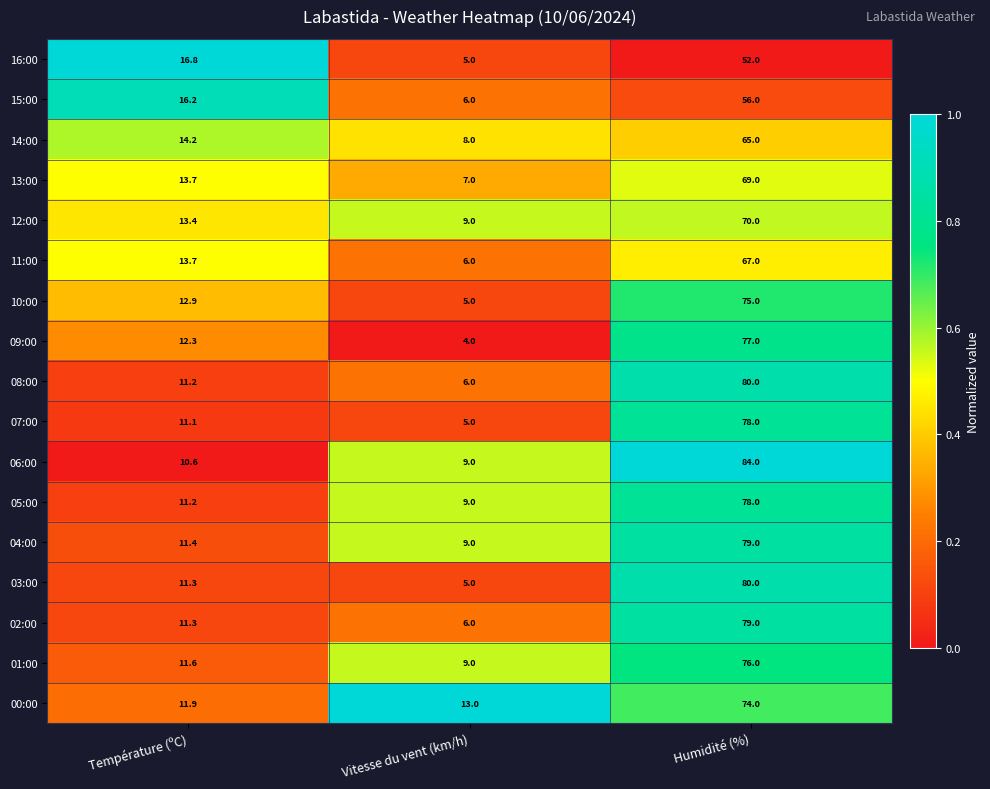

What is the total value across all series at Humidité (%)?

1239.0